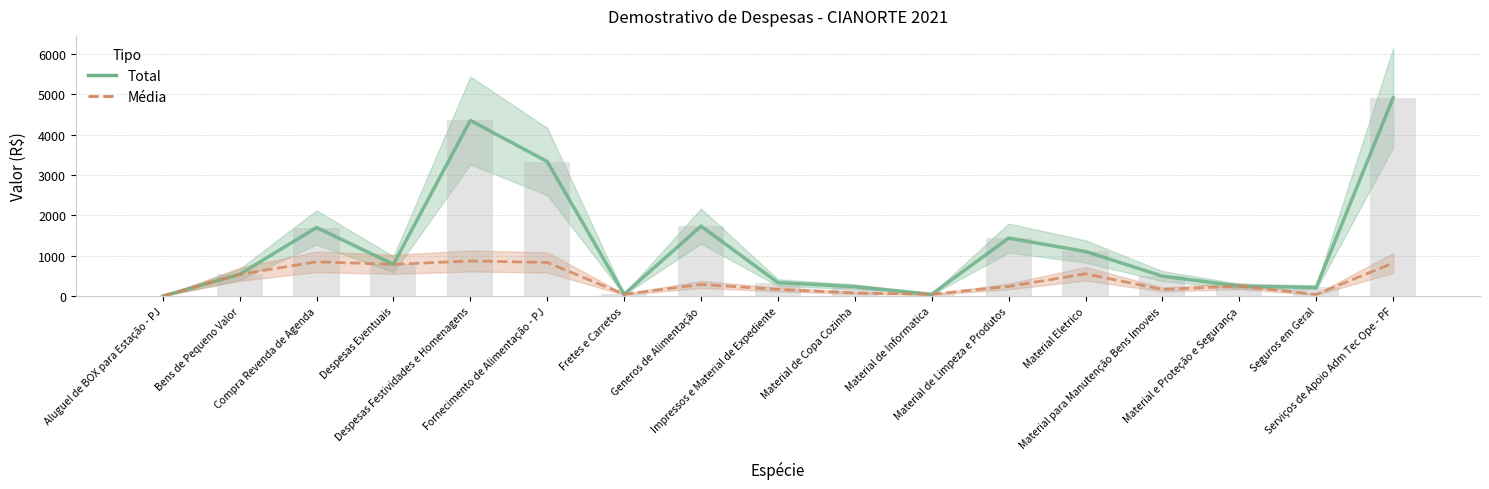

At which category is the sum across all series the highest?

Serviços de Apoio Adm Tec Ope - PF